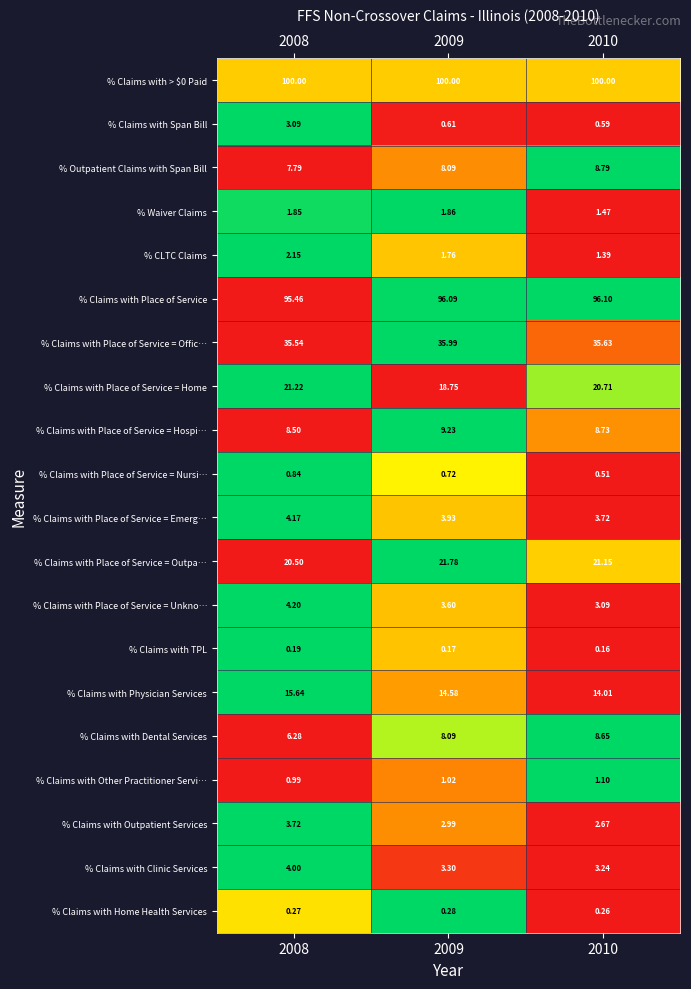

How many series are shown in this chart?

20